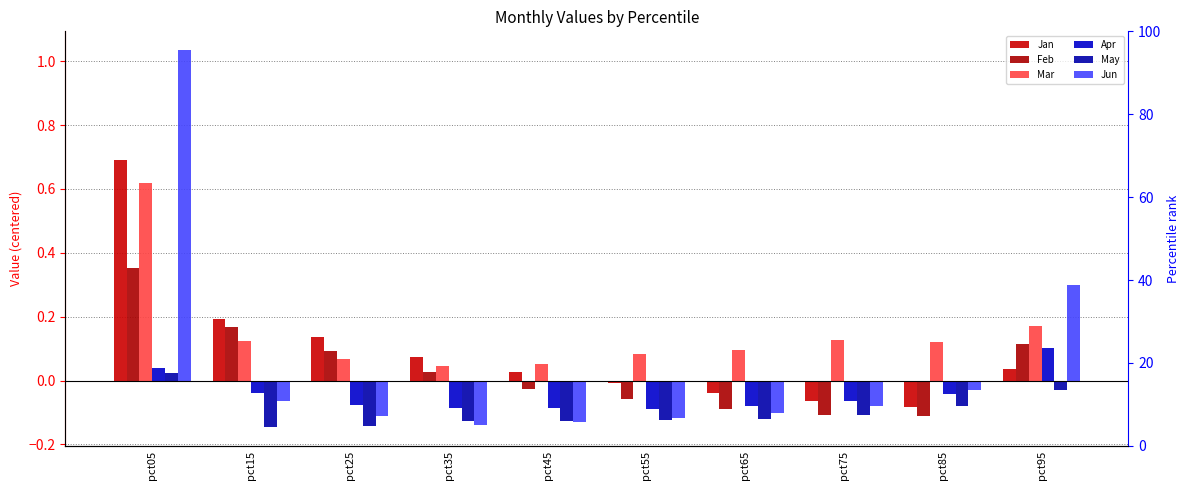

Reading left to right, extract all data points from this chart.

Jan: pct05=0.7	pct15=0.2	pct25=0.1	pct35=0.1	pct45=0.0	pct55=-0.0	pct65=-0.0	pct75=-0.1	pct85=-0.1	pct95=0.0
Feb: pct05=0.4	pct15=0.2	pct25=0.1	pct35=0.0	pct45=-0.0	pct55=-0.1	pct65=-0.1	pct75=-0.1	pct85=-0.1	pct95=0.1
Mar: pct05=0.6	pct15=0.1	pct25=0.1	pct35=0.0	pct45=0.1	pct55=0.1	pct65=0.1	pct75=0.1	pct85=0.1	pct95=0.2
Apr: pct05=0.0	pct15=-0.0	pct25=-0.1	pct35=-0.1	pct45=-0.1	pct55=-0.1	pct65=-0.1	pct75=-0.1	pct85=-0.0	pct95=0.1
May: pct05=0.0	pct15=-0.1	pct25=-0.1	pct35=-0.1	pct45=-0.1	pct55=-0.1	pct65=-0.1	pct75=-0.1	pct85=-0.1	pct95=-0.0
Jun: pct05=1.0	pct15=-0.1	pct25=-0.1	pct35=-0.1	pct45=-0.1	pct55=-0.1	pct65=-0.1	pct75=-0.1	pct85=-0.0	pct95=0.3